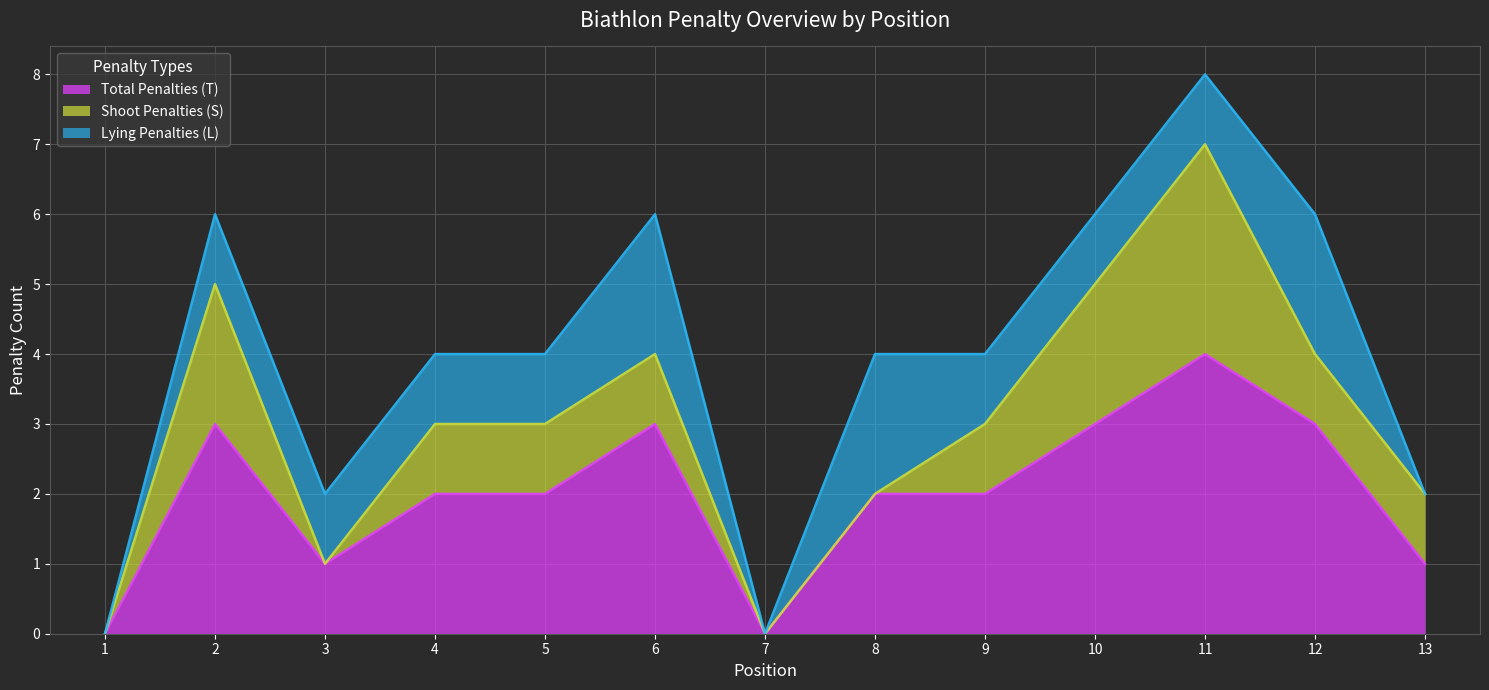

Reading left to right, list all the values displayed in this chart.

Total Penalties (T): 0	3	1	2	2	3	0	2	2	3	4	3	1
Shoot Penalties (S): 0	2	0	1	1	1	0	0	1	2	3	1	1
Lying Penalties (L): 0	1	1	1	1	2	0	2	1	1	1	2	0